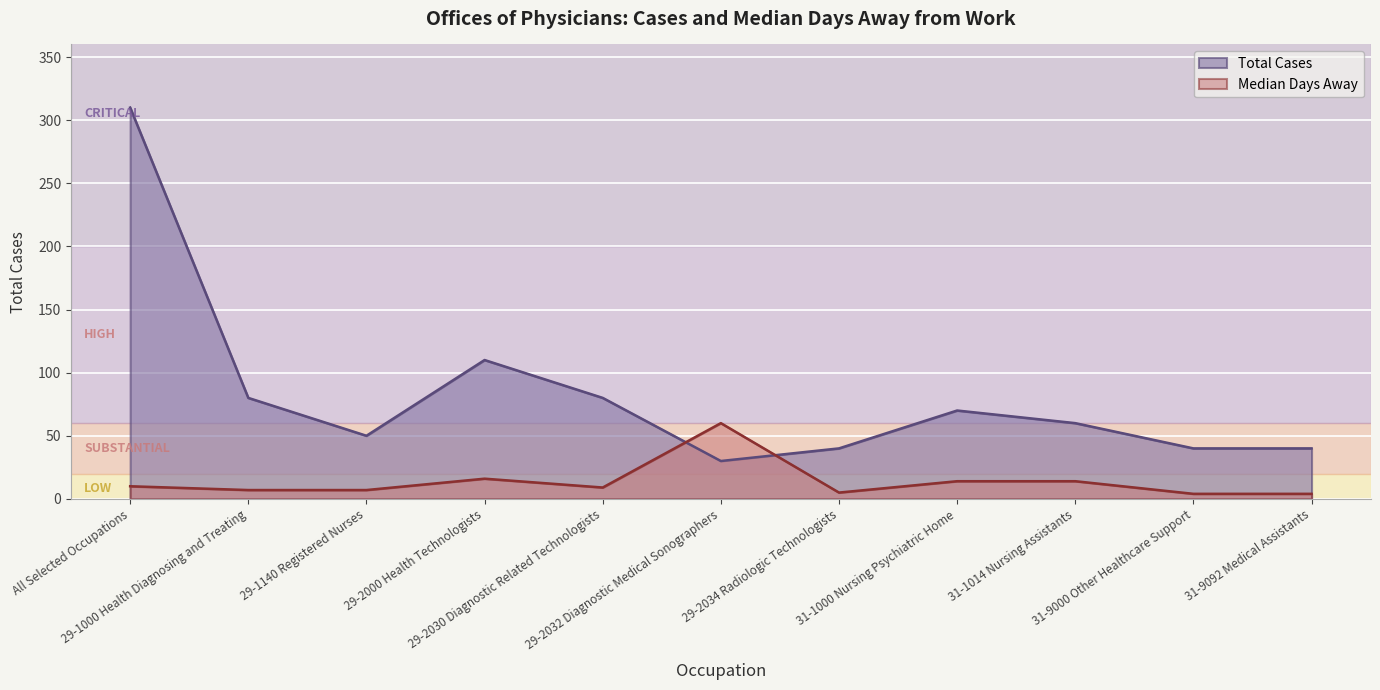

What value does the Total Cases series have at 29-2030 Diagnostic Related Technologists, to the nearest 10?

80